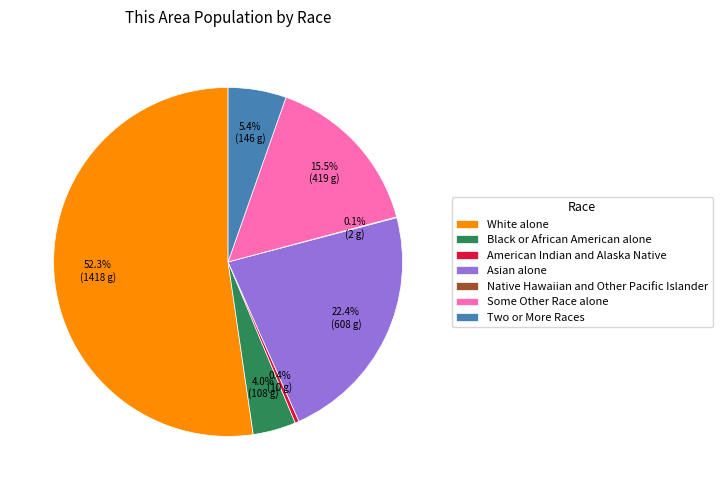

Is it true that Two or More Races is 14% of the pie?

False